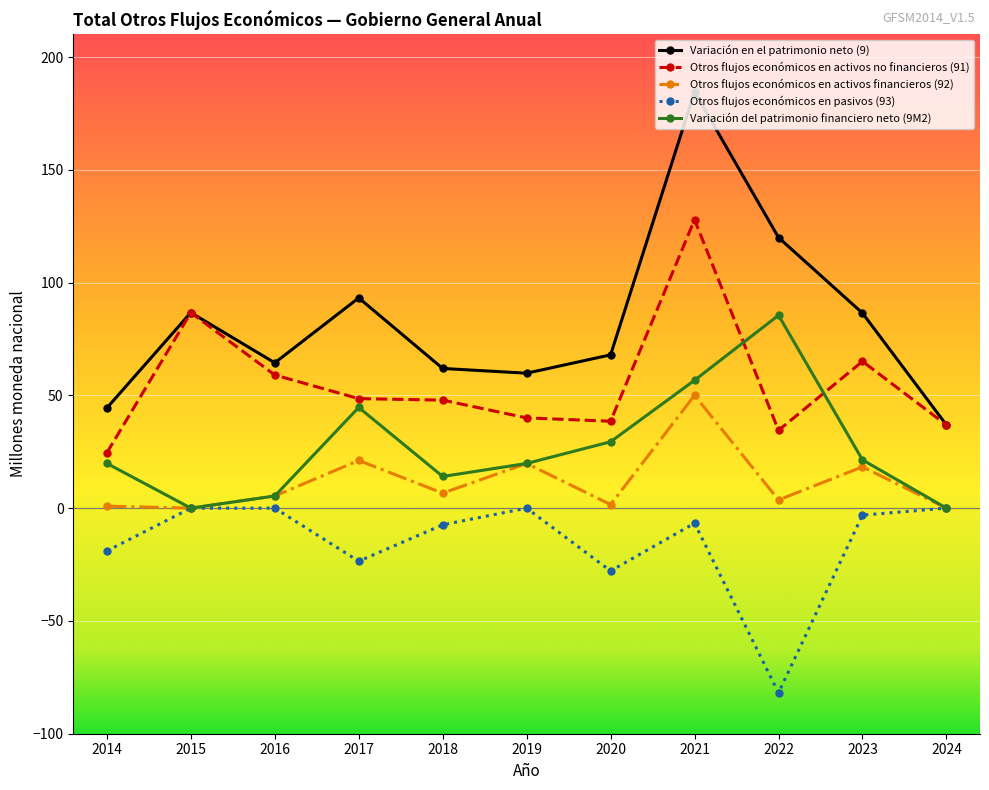

How many lines are shown in the chart?

5